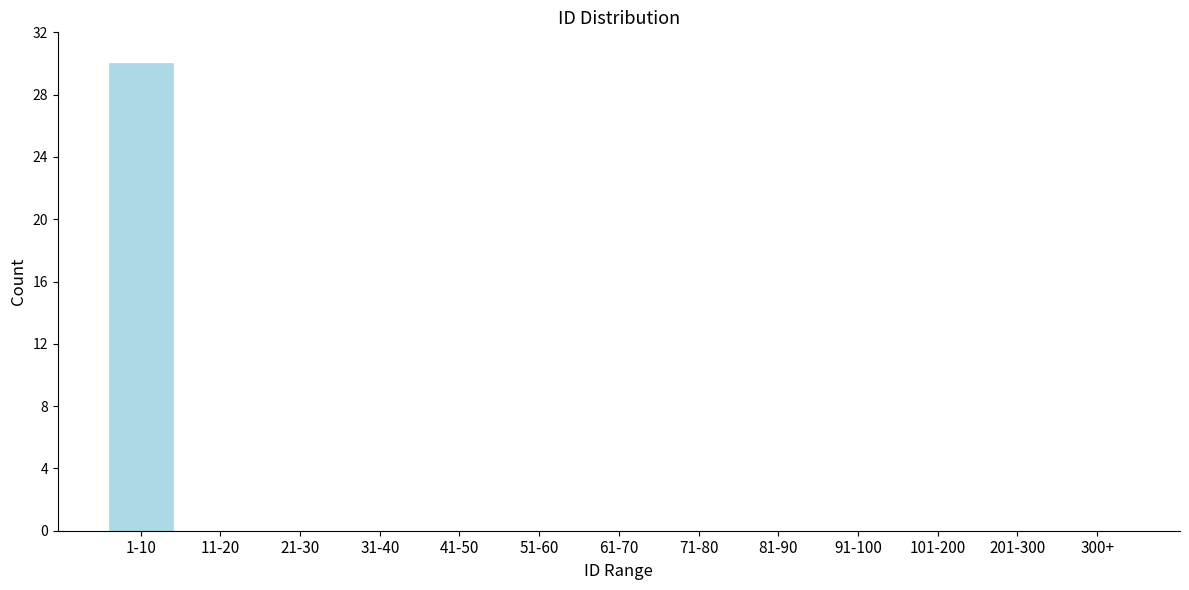

Reading left to right, list all the values displayed in this chart.

1-10=30	11-20=0	21-30=0	31-40=0	41-50=0	51-60=0	61-70=0	71-80=0	81-90=0	91-100=0	101-200=0	201-300=0	300+=0